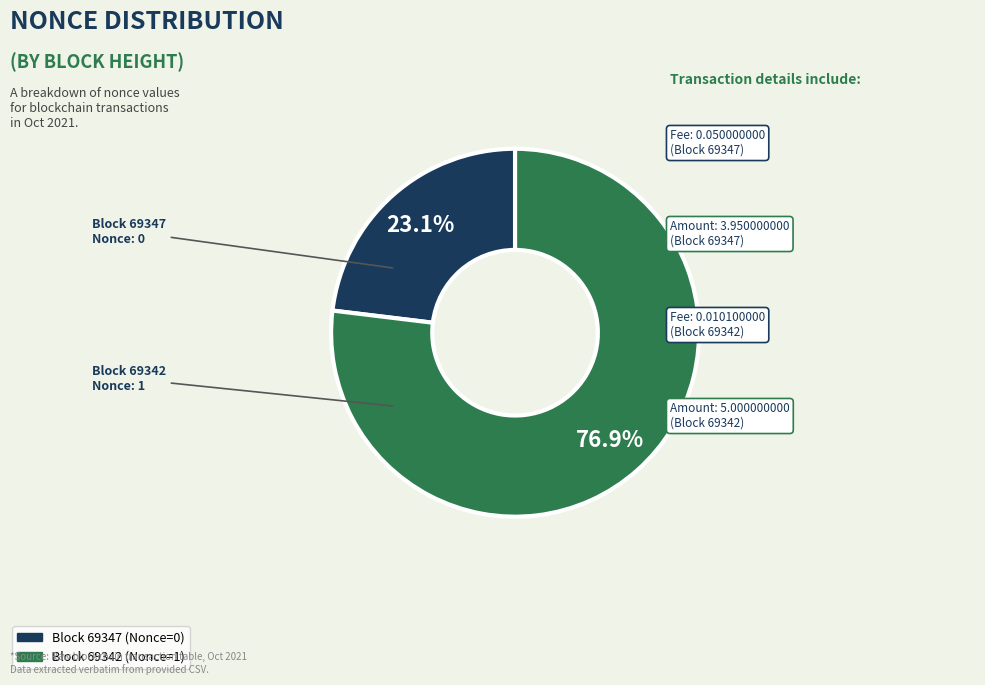

To the nearest percent, what is the difference between the largest and smallest slice percentages?

54%